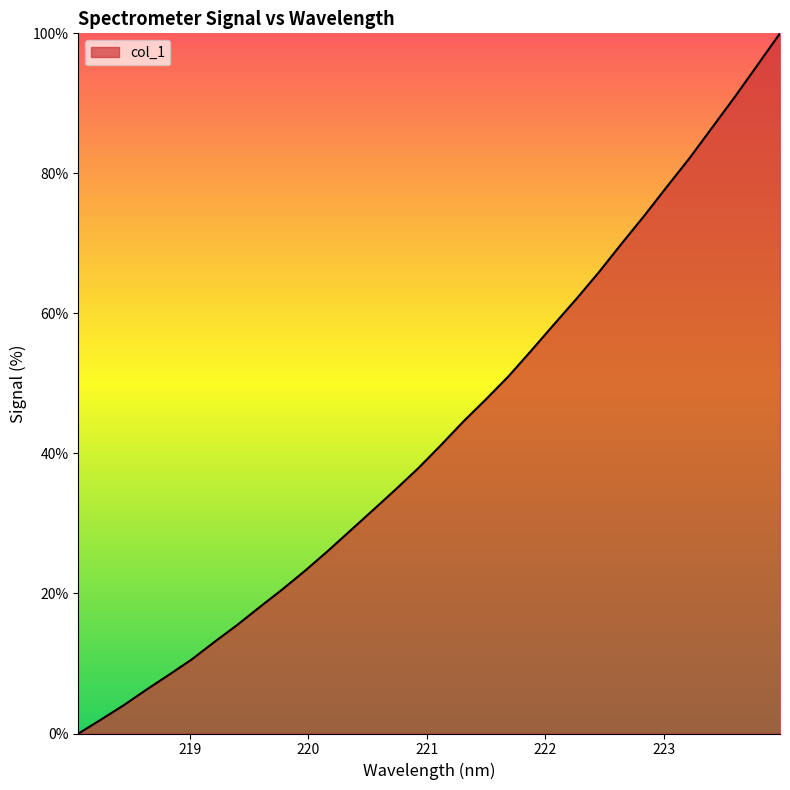

How many lines are shown in the chart?

1